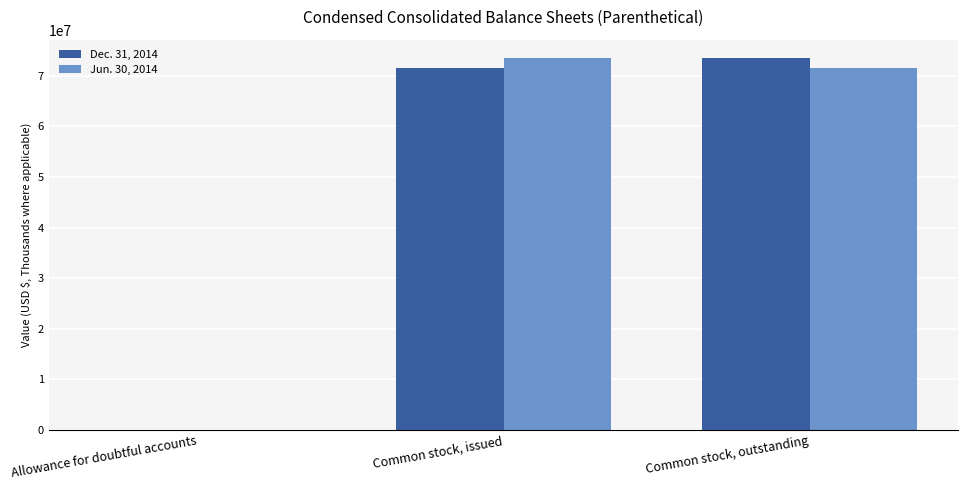

True or false: Jun. 30, 2014 has a value of 97751343 at Common stock, issued.

False